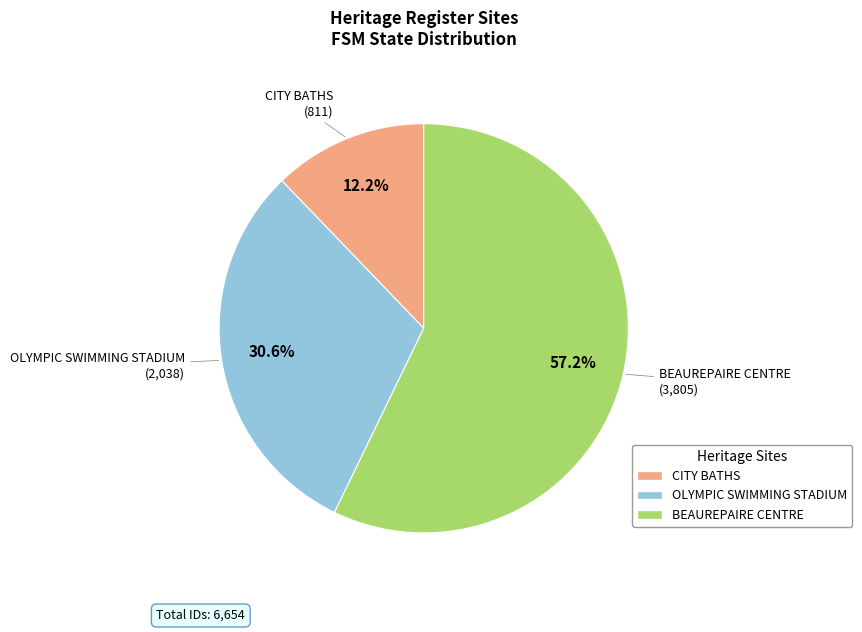

To the nearest percent, what portion does BEAUREPAIRE CENTRE represent?

57%